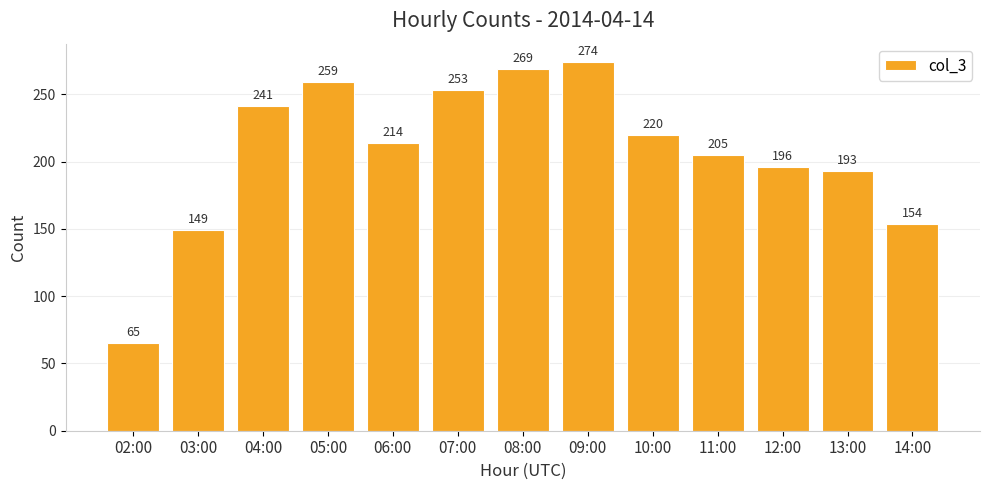

Rank the categories by value from lowest to highest.

02:00, 03:00, 14:00, 13:00, 12:00, 11:00, 06:00, 10:00, 04:00, 07:00, 05:00, 08:00, 09:00